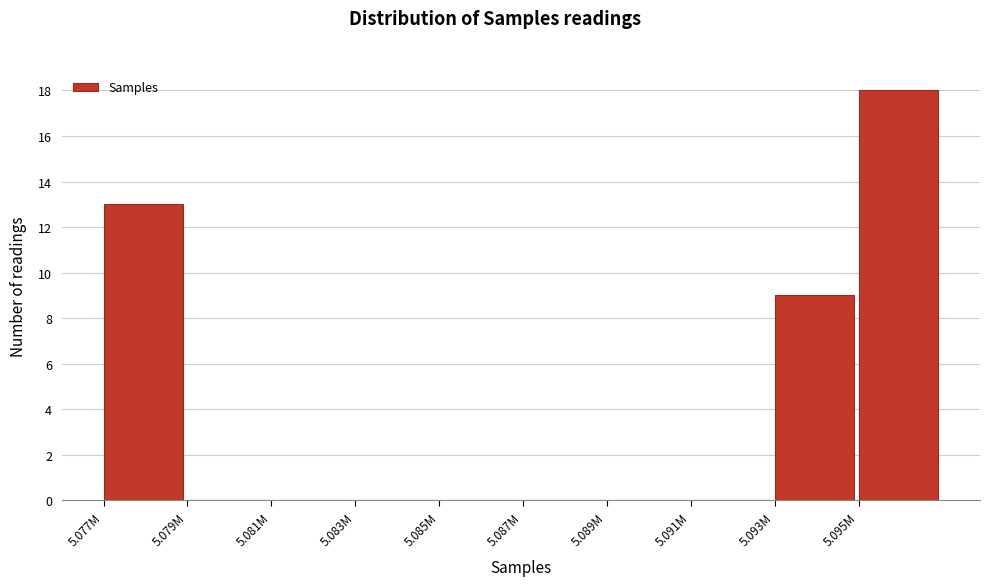

Reading left to right, what are all the values shown in this chart?

5.077M=13	5.079M=0	5.081M=0	5.083M=0	5.085M=0	5.087M=0	5.089M=0	5.091M=0	5.093M=9	5.095M=18